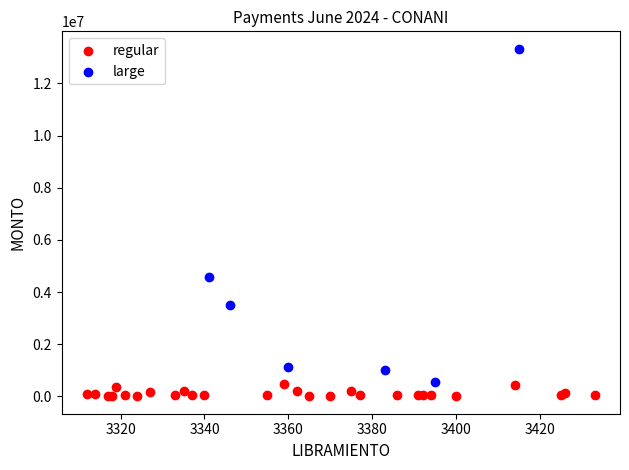

Which series reaches the maximum Y coordinate?

large